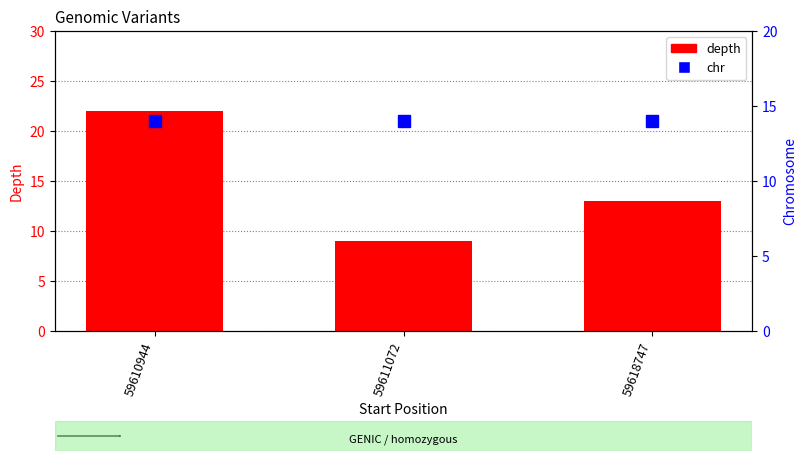

Which series has the largest total across all categories?

depth